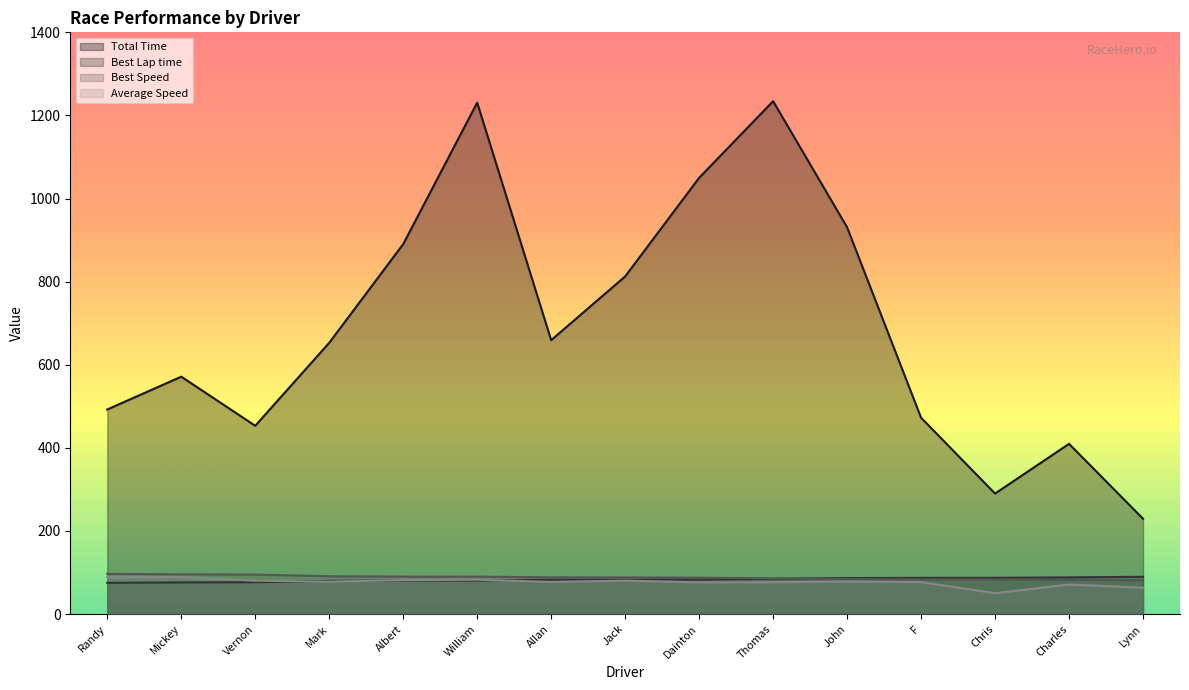

True or false: Total Time and Average Speed cross at least once.

False